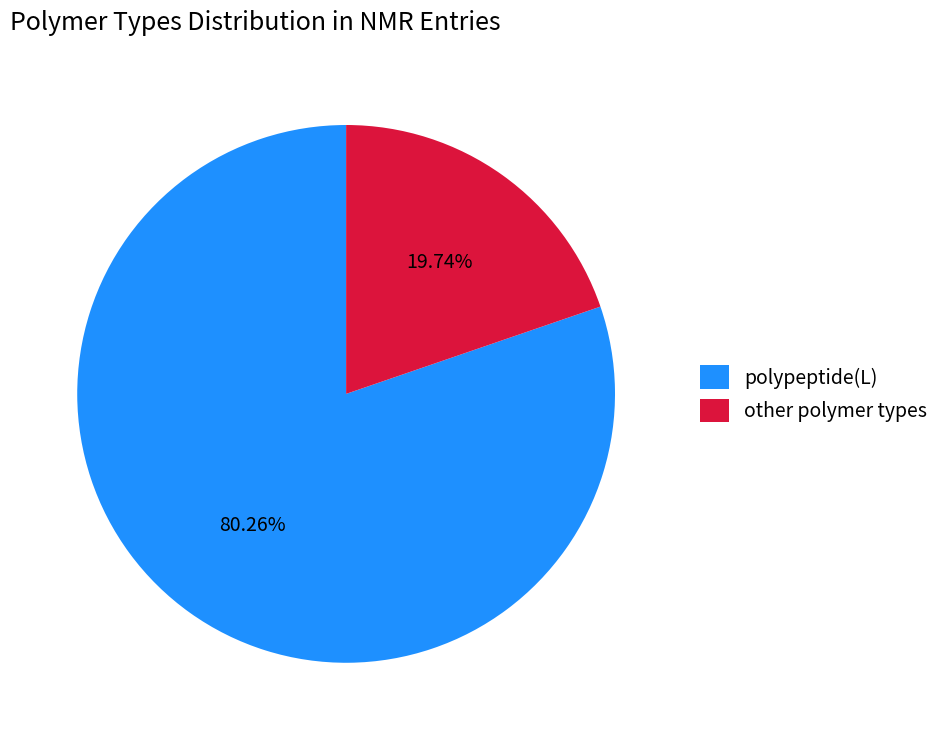

Is there any slice that represents more than half of the pie?

Yes